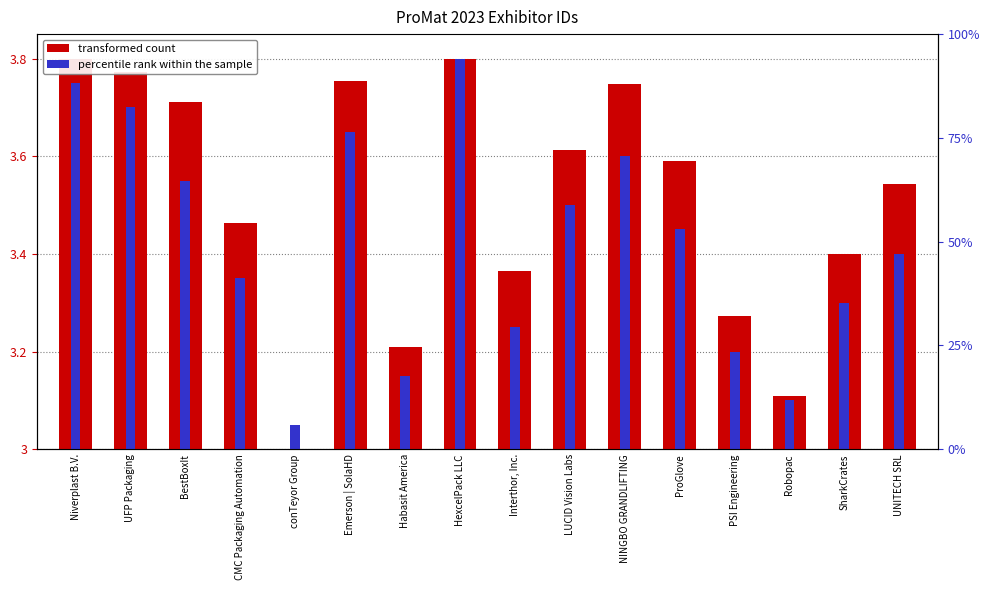

What is the label of the 8th bar from the left?

HexcelPack LLC